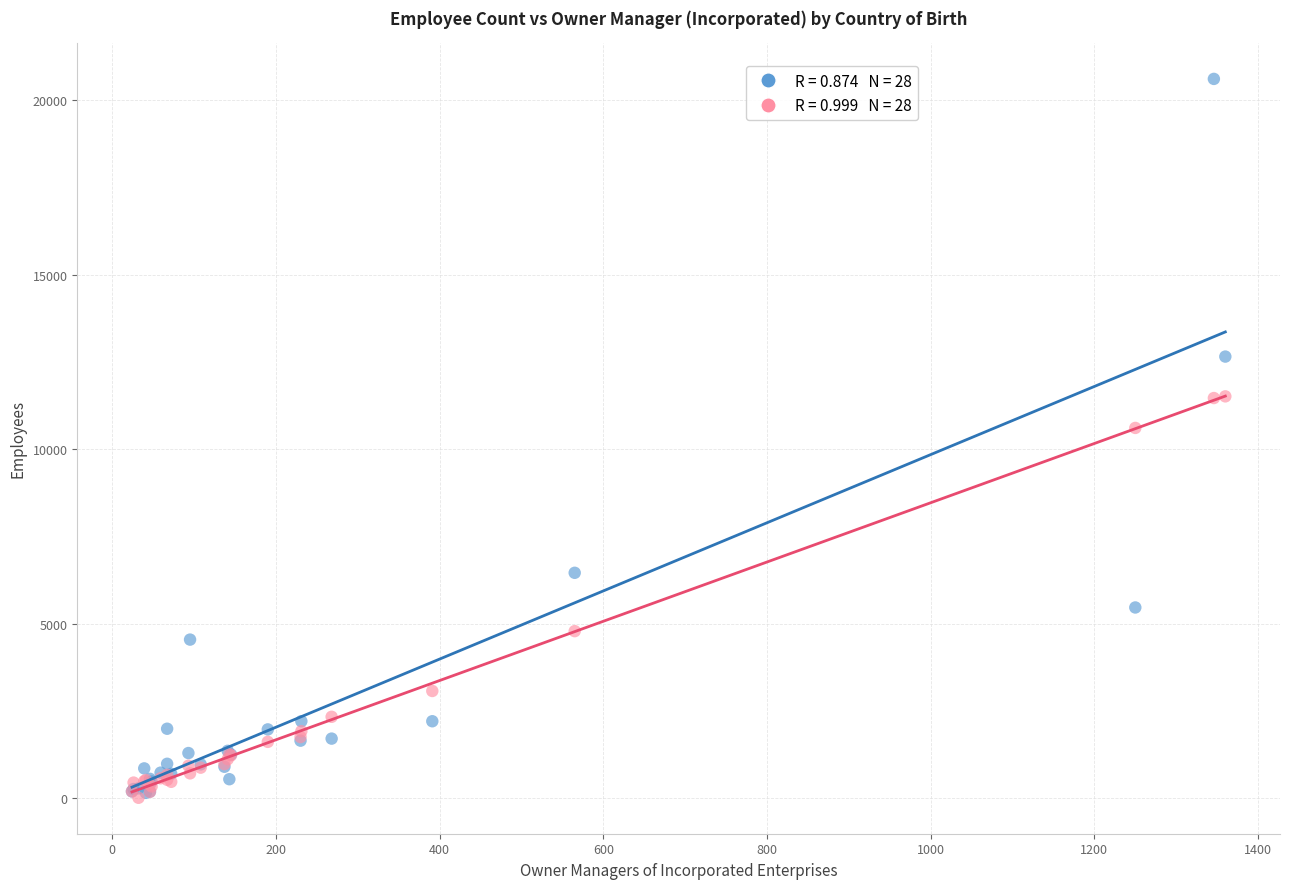

Across all series, what Y value is closest to 10312?

10611.3